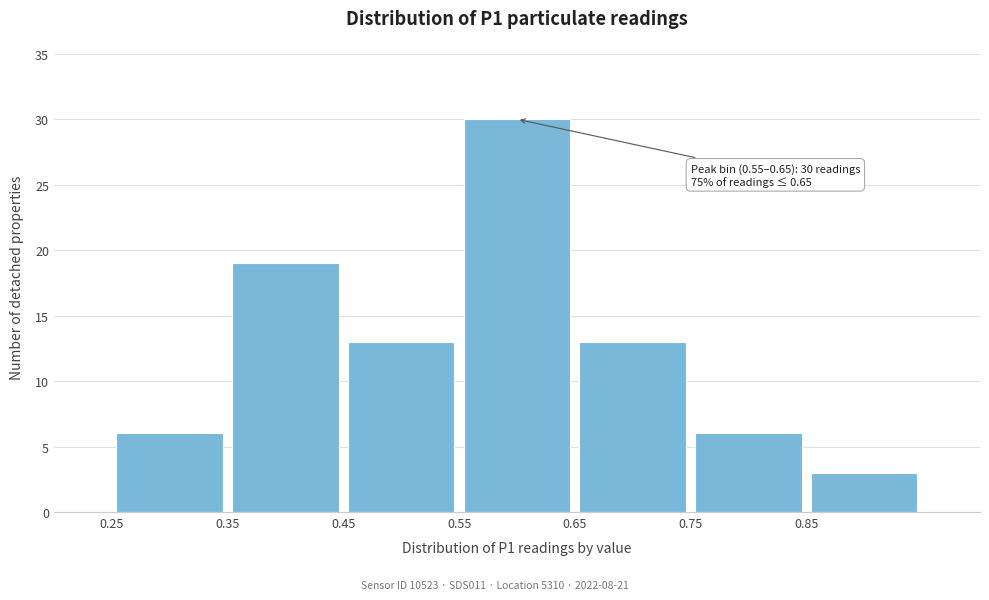

Over which range of the x-axis is the bar tallest?

0.55 to 0.65